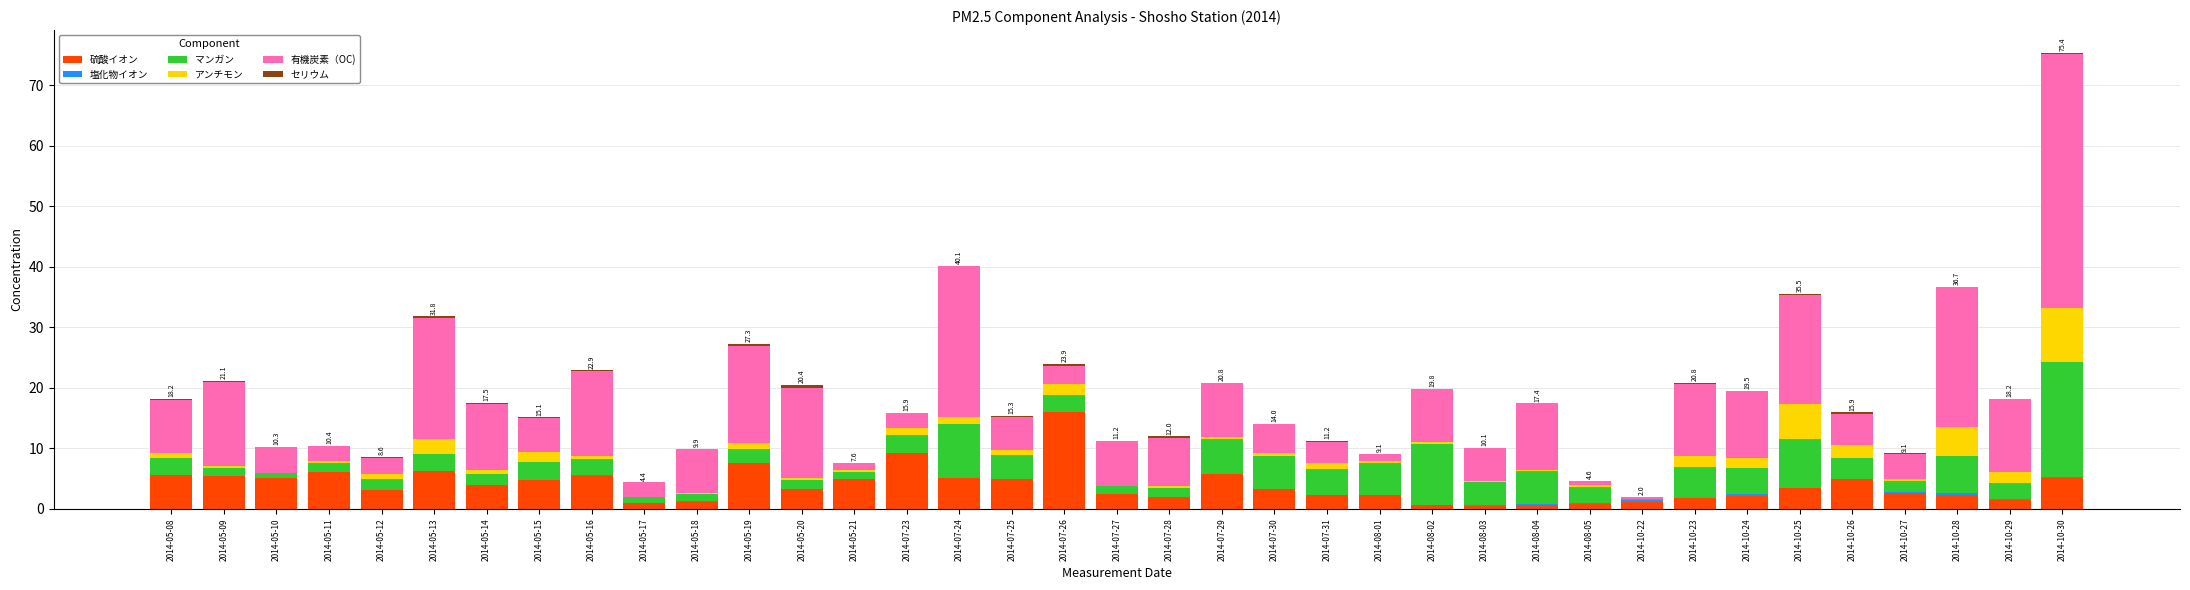

What is the maximum value for 硫酸イオン?

16.0